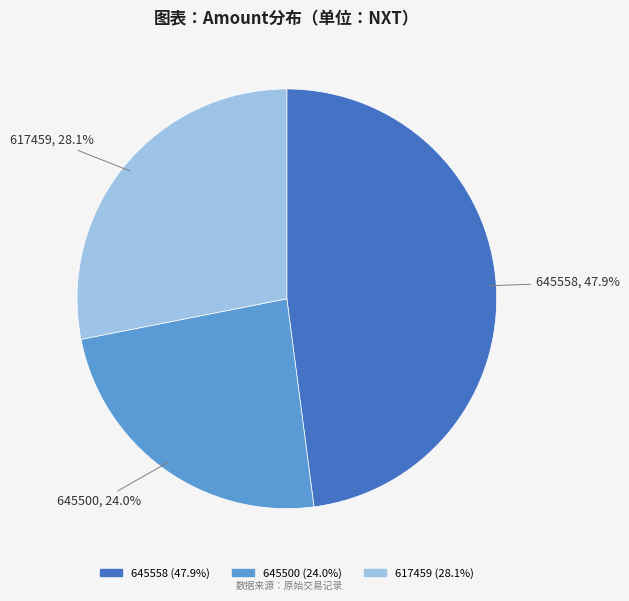

Between 645558 and 617459, which is larger?

645558